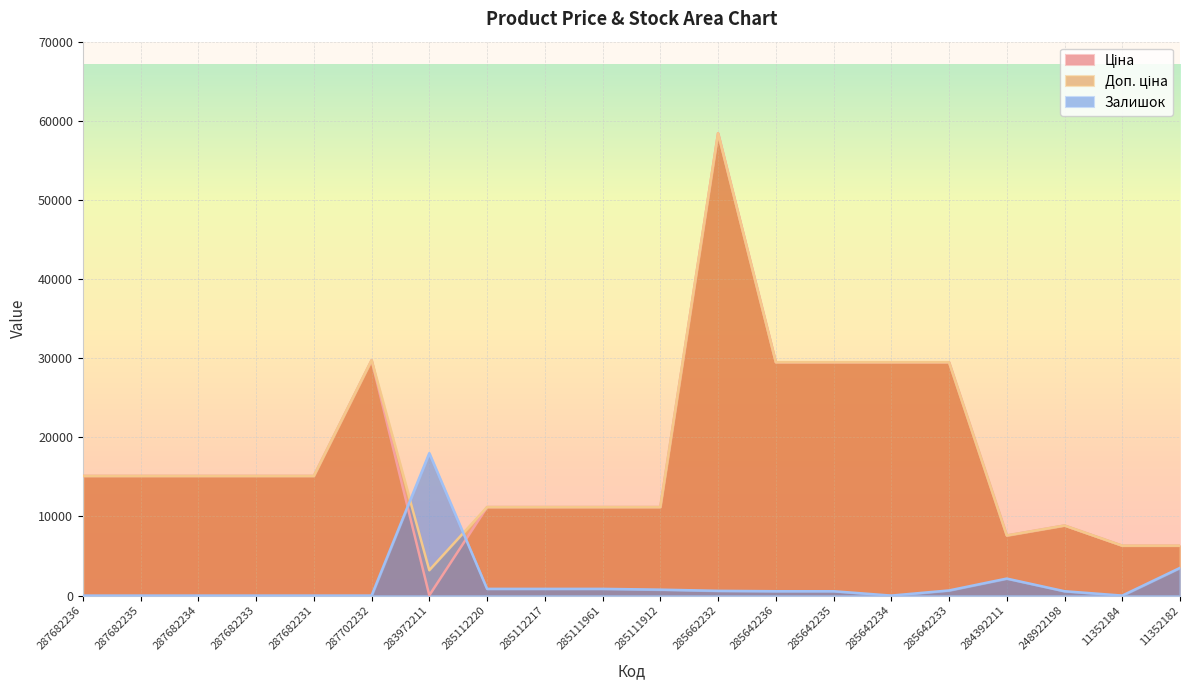

At how many categories does at least one series exceed 364?

20